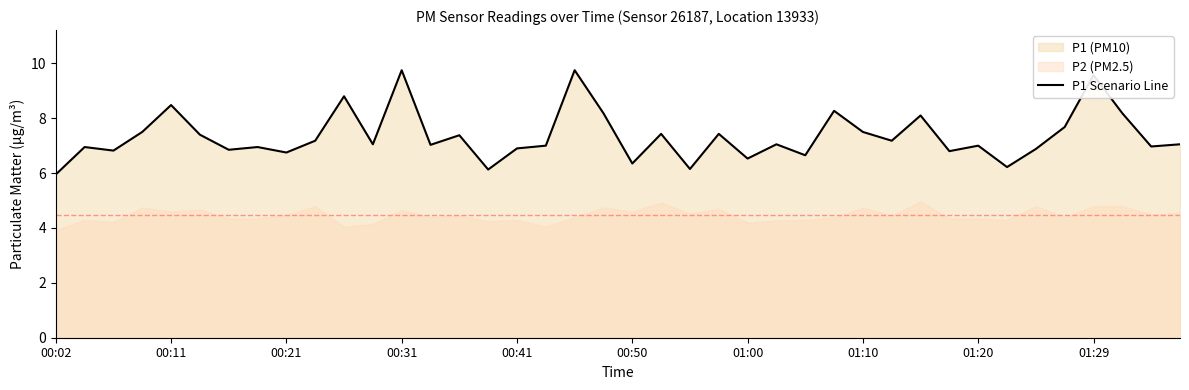

What is the minimum value shown in the chart?

6.0